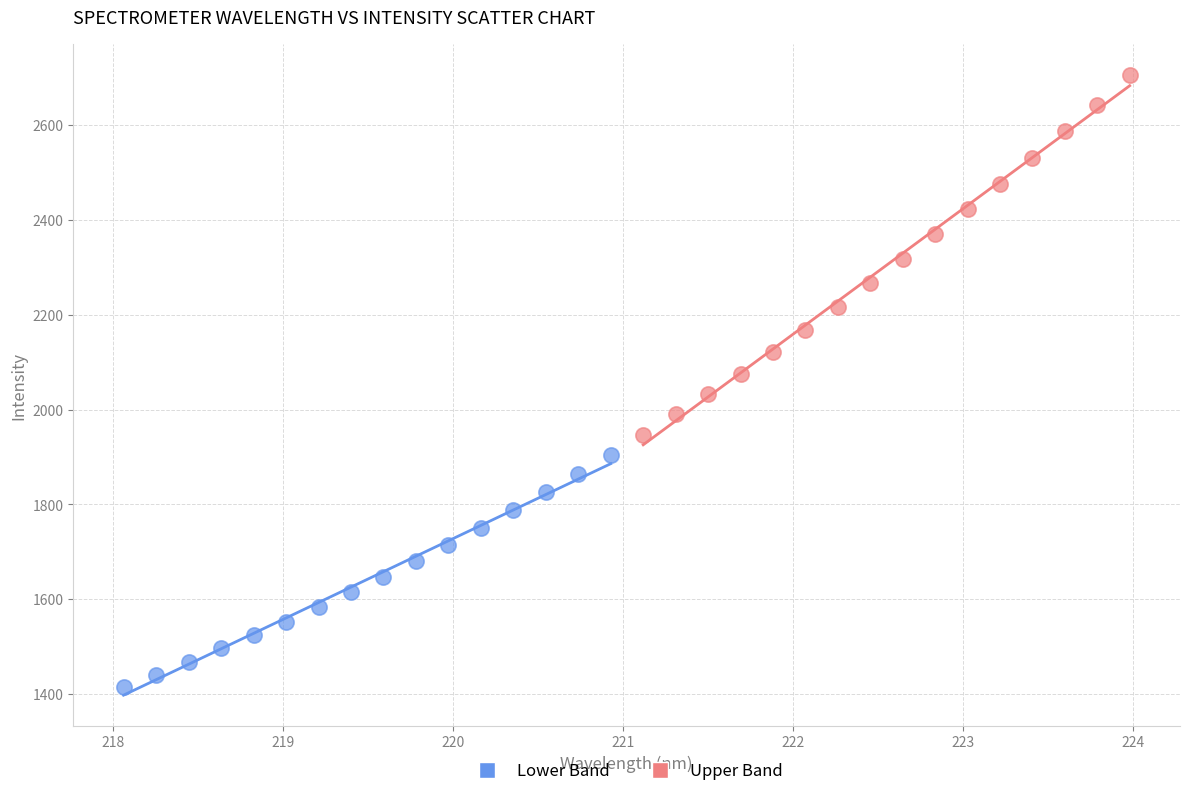

Which series reaches the minimum Y coordinate?

Lower Band